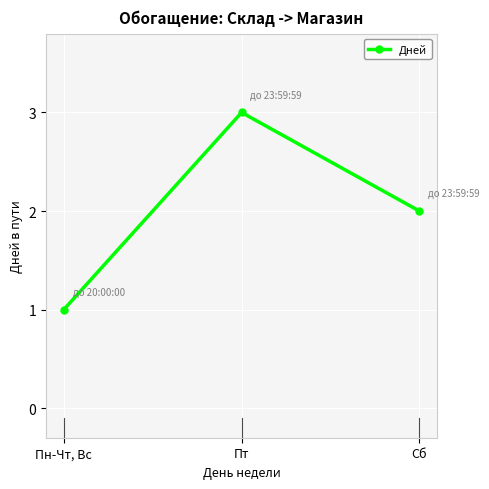

What is the label of the 3rd point from the right?

Пн-Чт, Вс